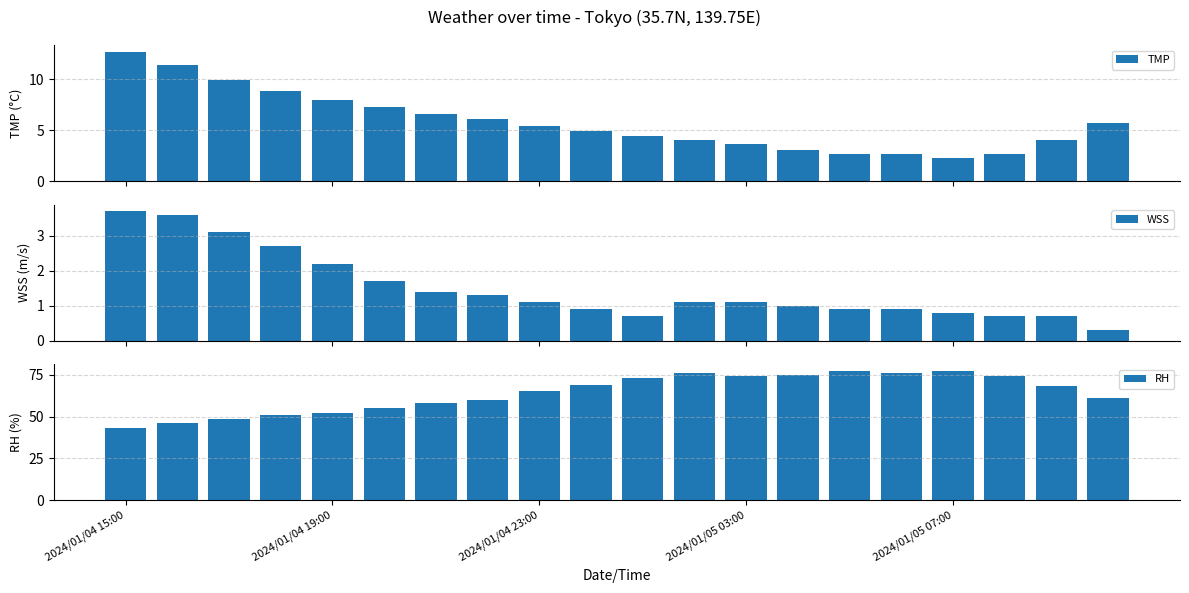

Reading left to right, what are all the values shown in this chart?

TMP: 12.7	11.4	9.9	8.8	8.0	7.3	6.6	6.1	5.4	4.9	4.4	4.0	3.7	3.1	2.7	2.7	2.3	2.7	4.0	5.7
WSS: 3.7	3.6	3.1	2.7	2.2	1.7	1.4	1.3	1.1	0.9	0.7	1.1	1.1	1.0	0.9	0.9	0.8	0.7	0.7	0.3
RH: 43.2	45.9	48.8	50.9	52.4	55.1	58.0	60.1	65.1	68.9	73.0	76.2	74.0	74.8	77.1	75.9	77.3	74.4	68.0	61.3